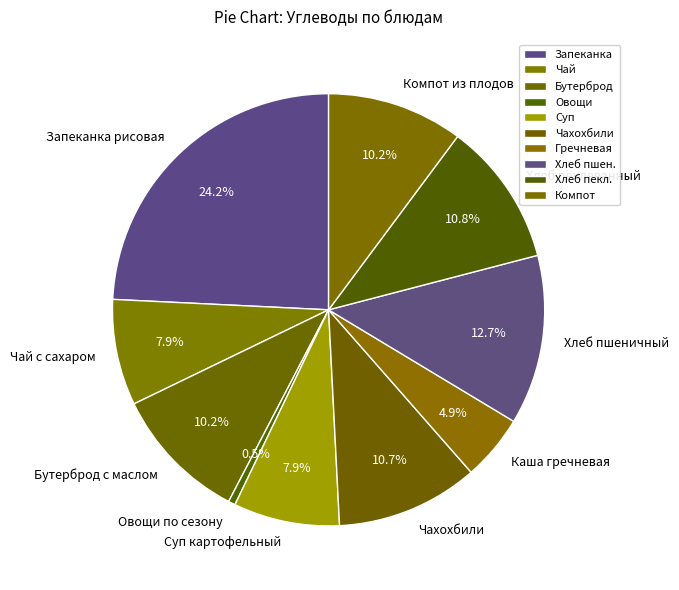

What portion of the pie excludes Каша гречневая?

95.1%